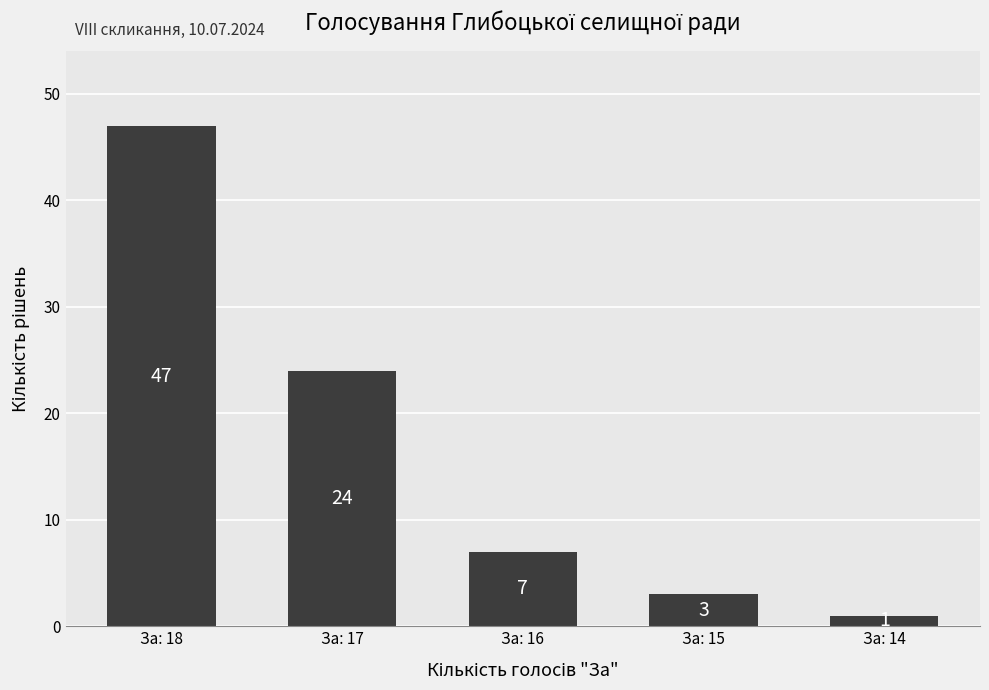

What is the value of the 5th bar from the left?

1